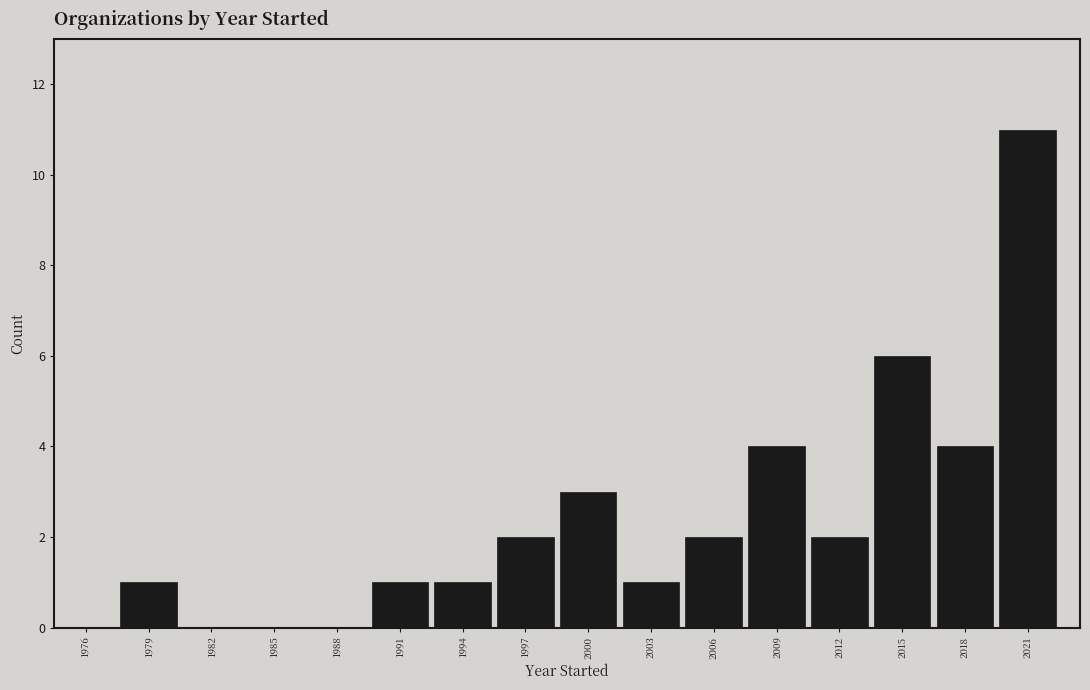

Reading right to left, extract all data points from this chart.

2021=11	2018=4	2015=6	2012=2	2009=4	2006=2	2003=1	2000=3	1997=2	1994=1	1991=1	1988=0	1985=0	1982=0	1979=1	1976=0